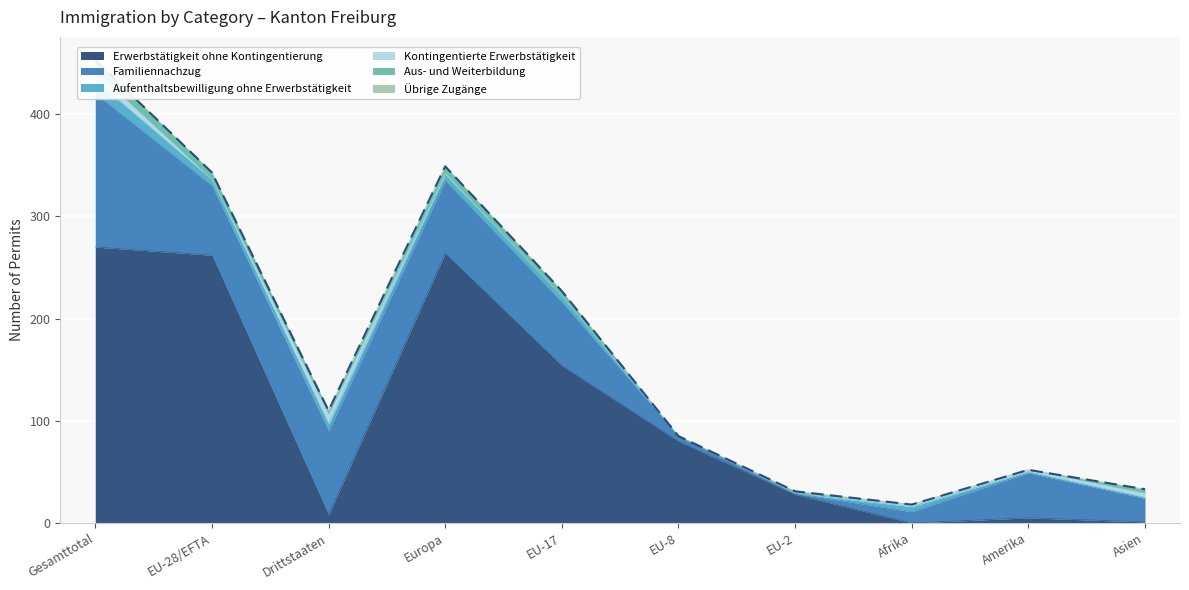

How many lines are shown in the chart?

6